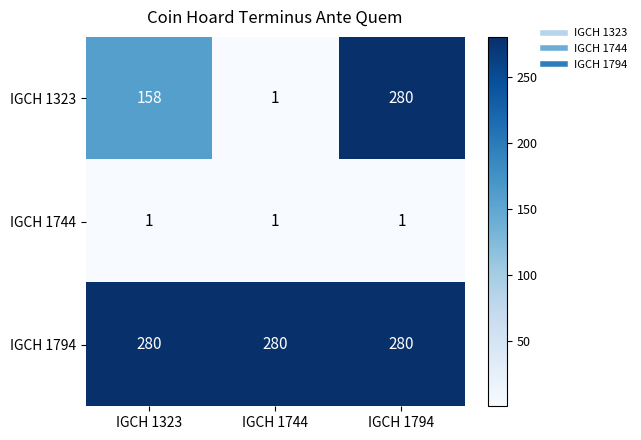

Between IGCH 1323 and IGCH 1794, which series saw the biggest shift?

IGCH 1323